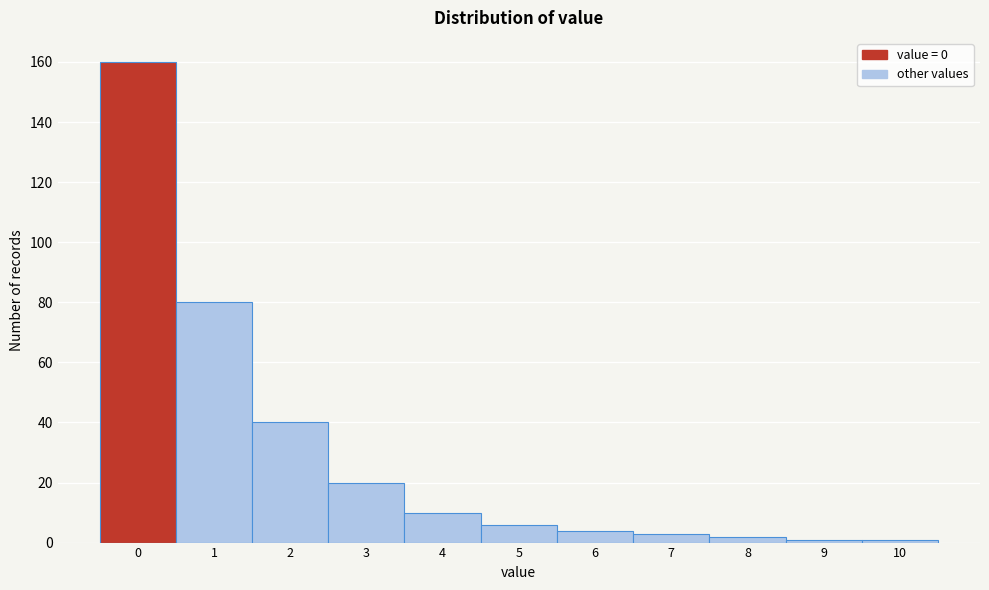

Reading left to right, transcribe all the data shown in this chart.

160	80	40	20	10	6	4	3	2	1	1